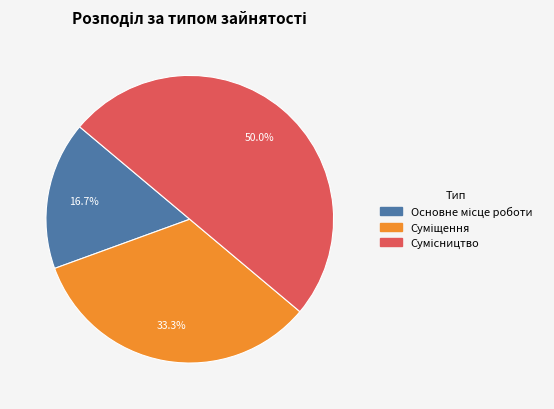

To the nearest percent, what is the difference between the Суміщення and Основне місце роботи slice percentages?

17%